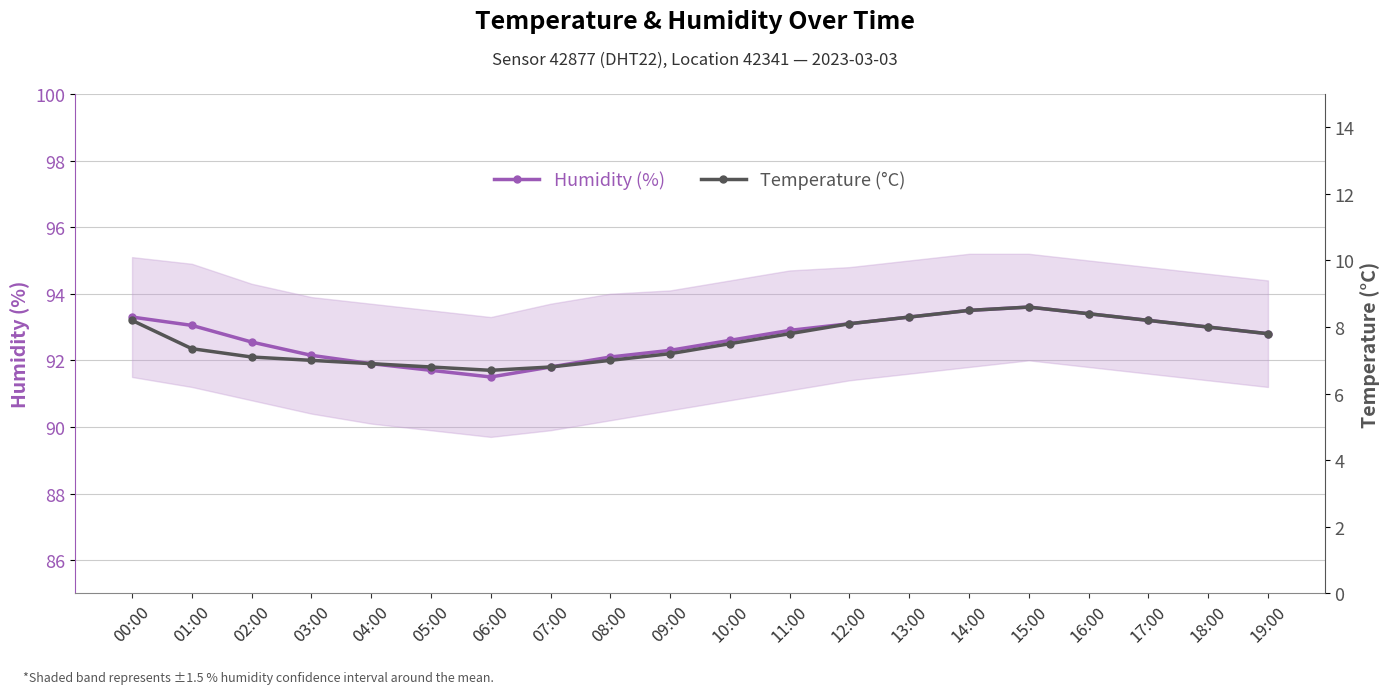

What is the label of the 19th point from the right?

01:00